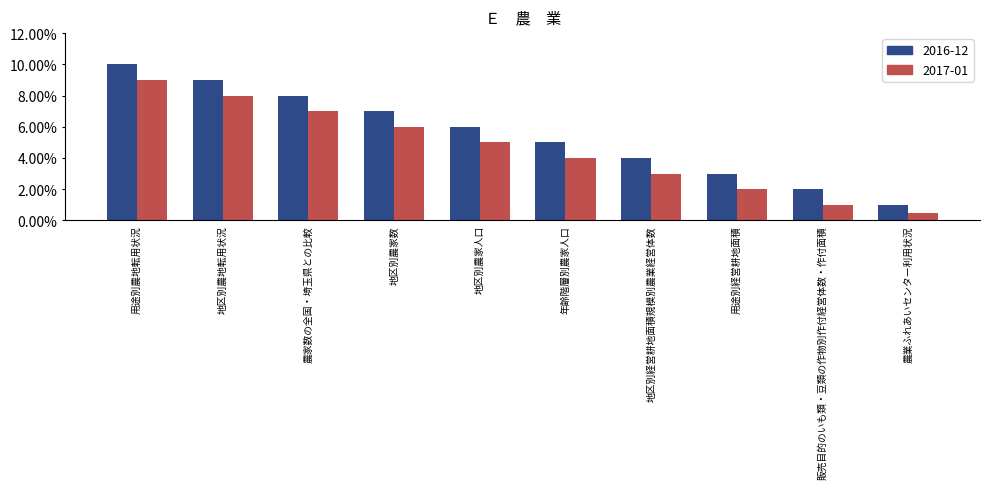

Where is 2017-01 nearest to the value 4?

年齢階層別農家人口